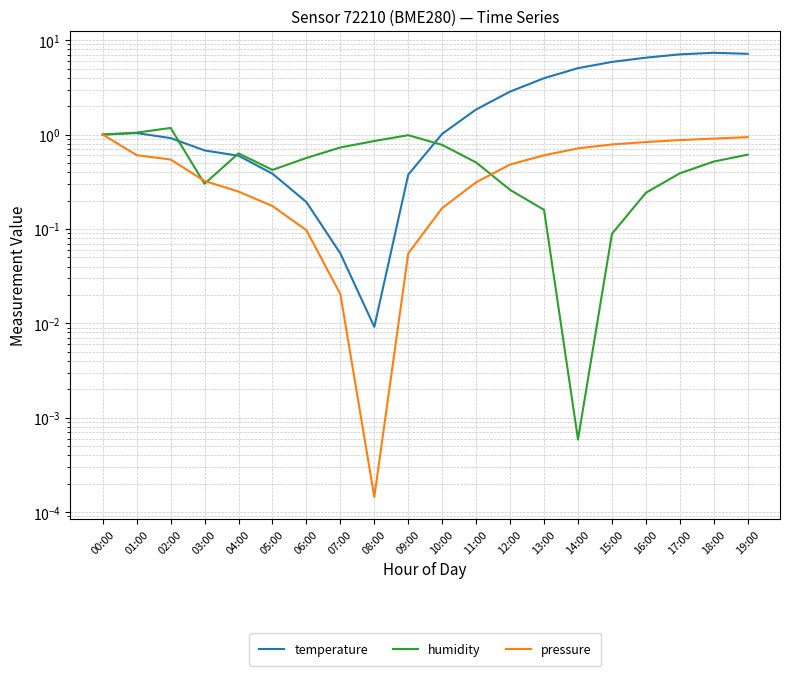

What is the value of the temperature point at the 19th from the left?

7.3